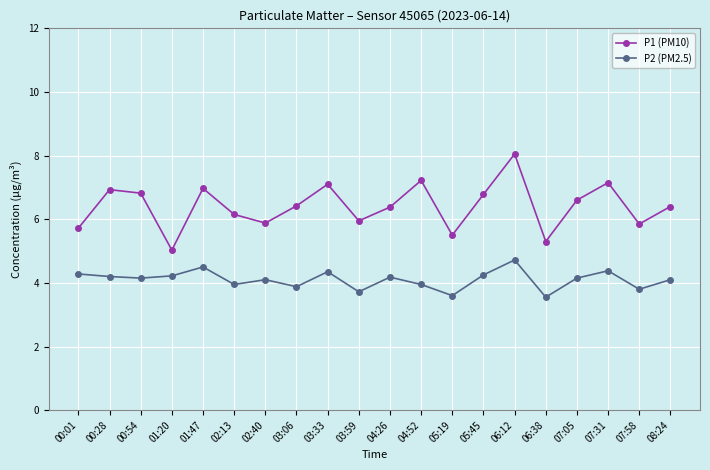

What is the label of the 11th point from the right?

03:59